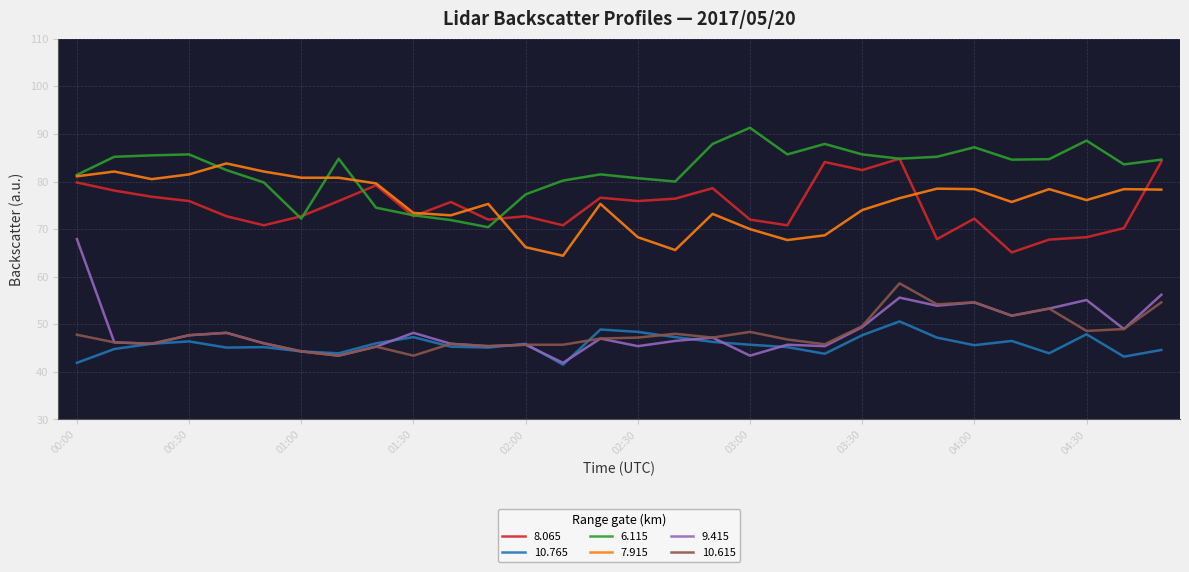

Which series has the largest range (max minus min)?

9.415